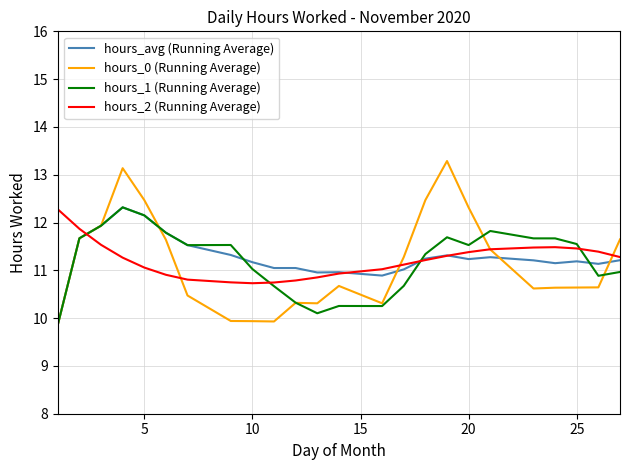

Which series has the largest range (max minus min)?

hours_0 (Running Average)